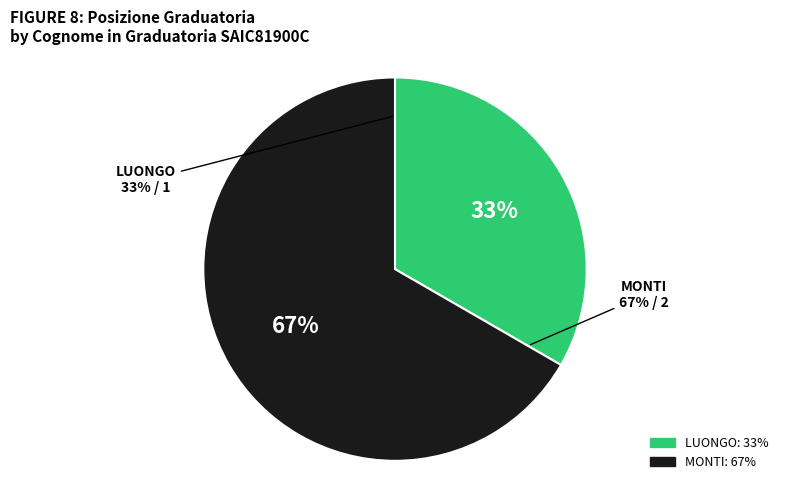

What percentage is NOT represented by MONTI?

33.3%